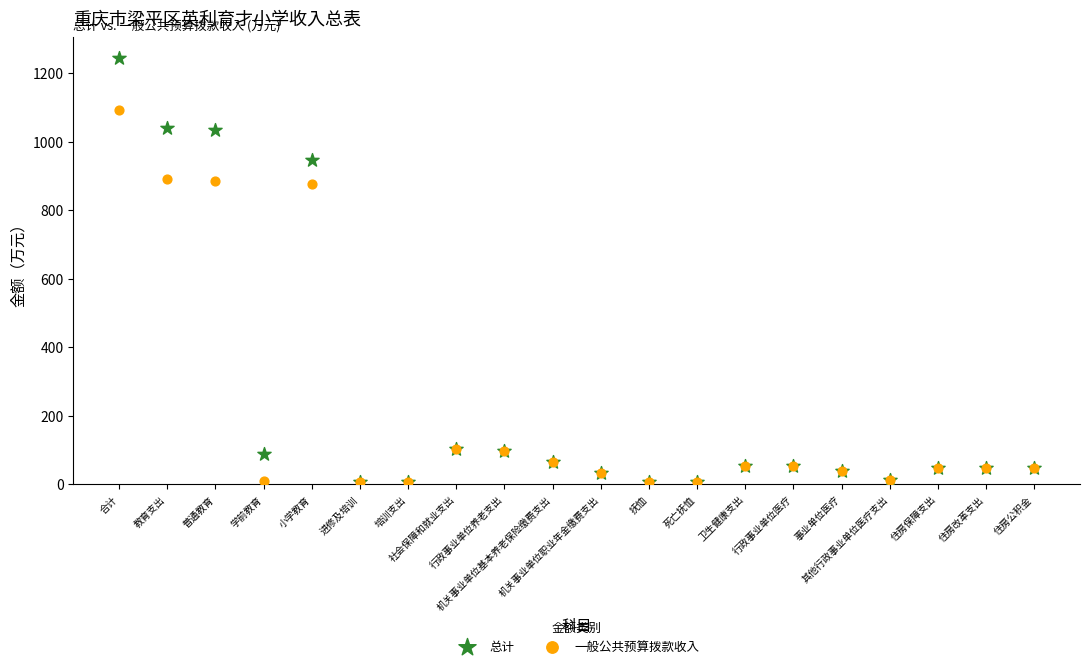

Which series contains the highest Y value?

总计